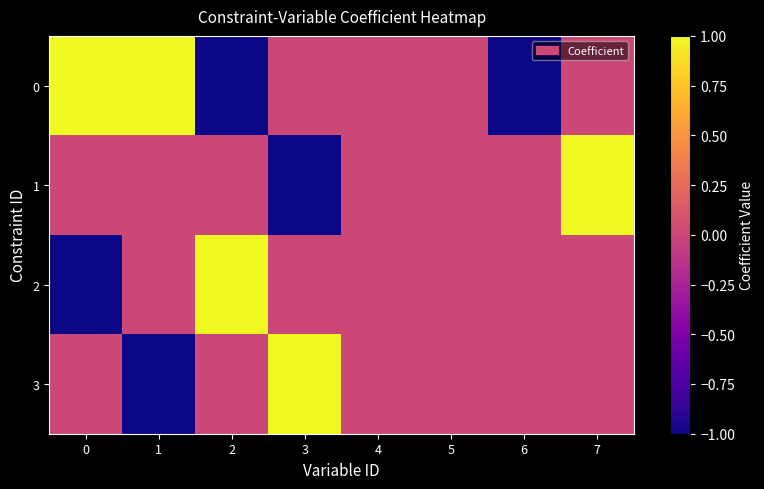

Between 7 and 5, which is larger?

7